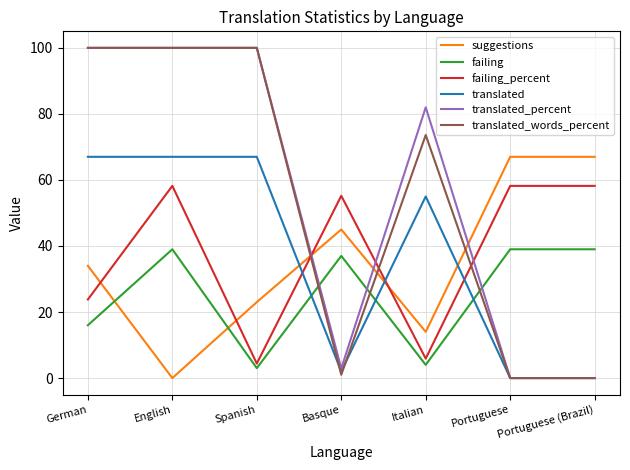

What is the highest value of the translated_words_percent series?

100.0